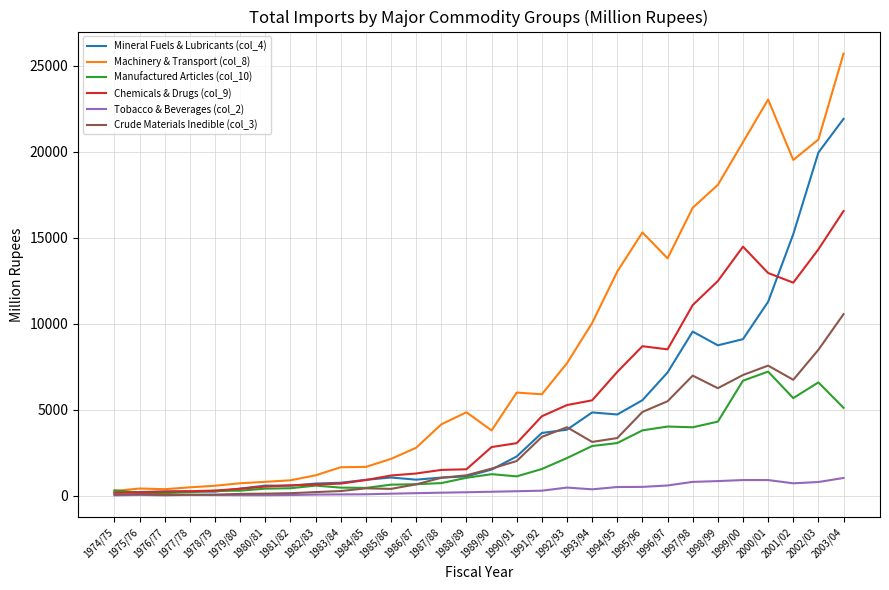

What is the sum of the Crude Materials Inedible (col_3) values at 1978/79 and 1994/95?

3409.3